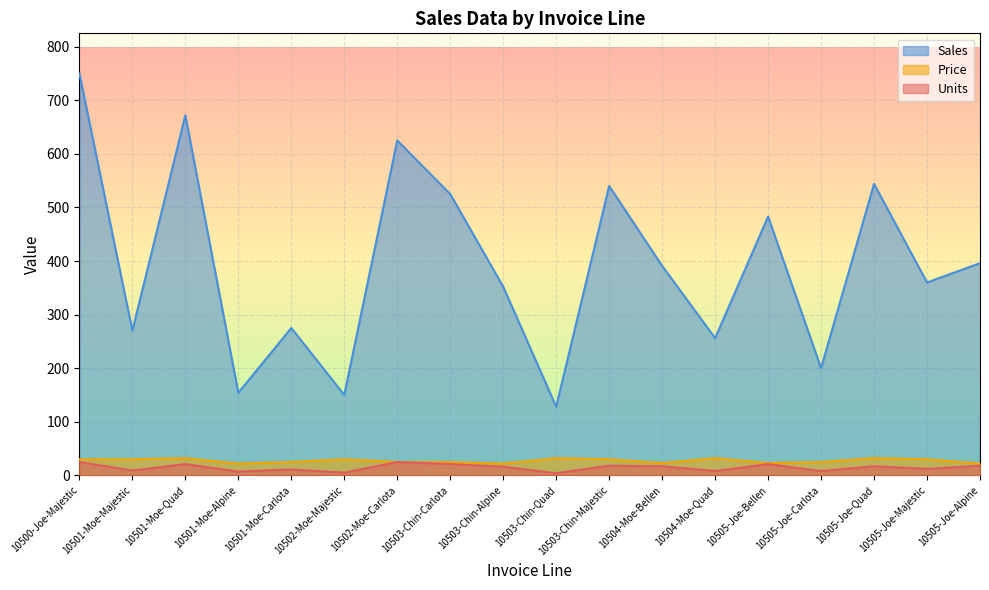

What is the value of the Units point at the 17th from the left?

12